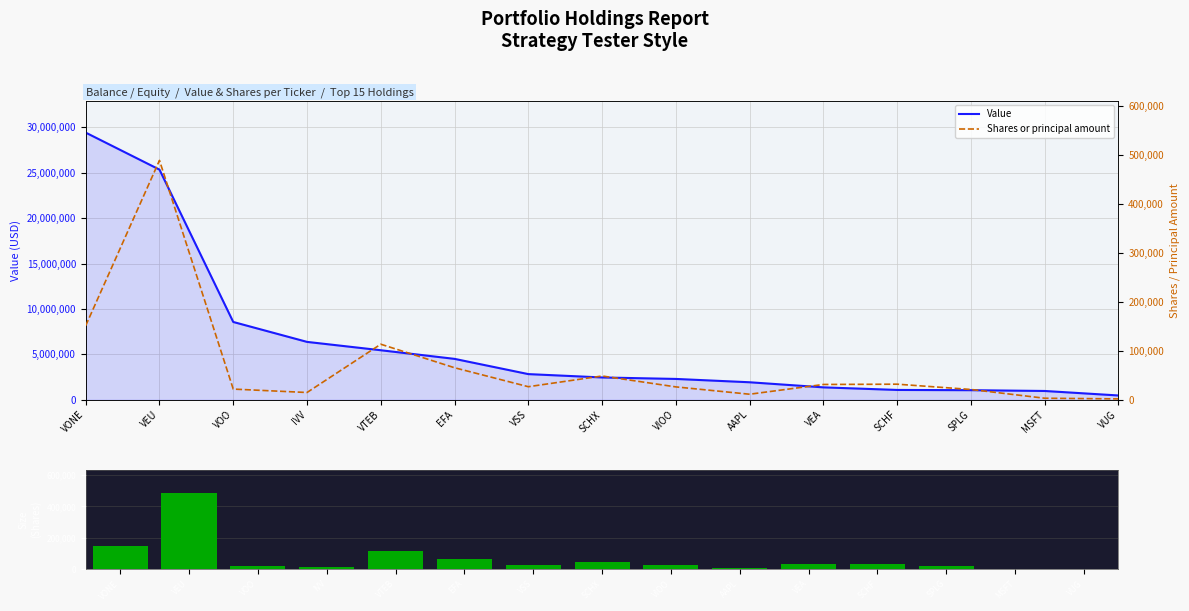

Which category has the highest value in the Value series?

VONE